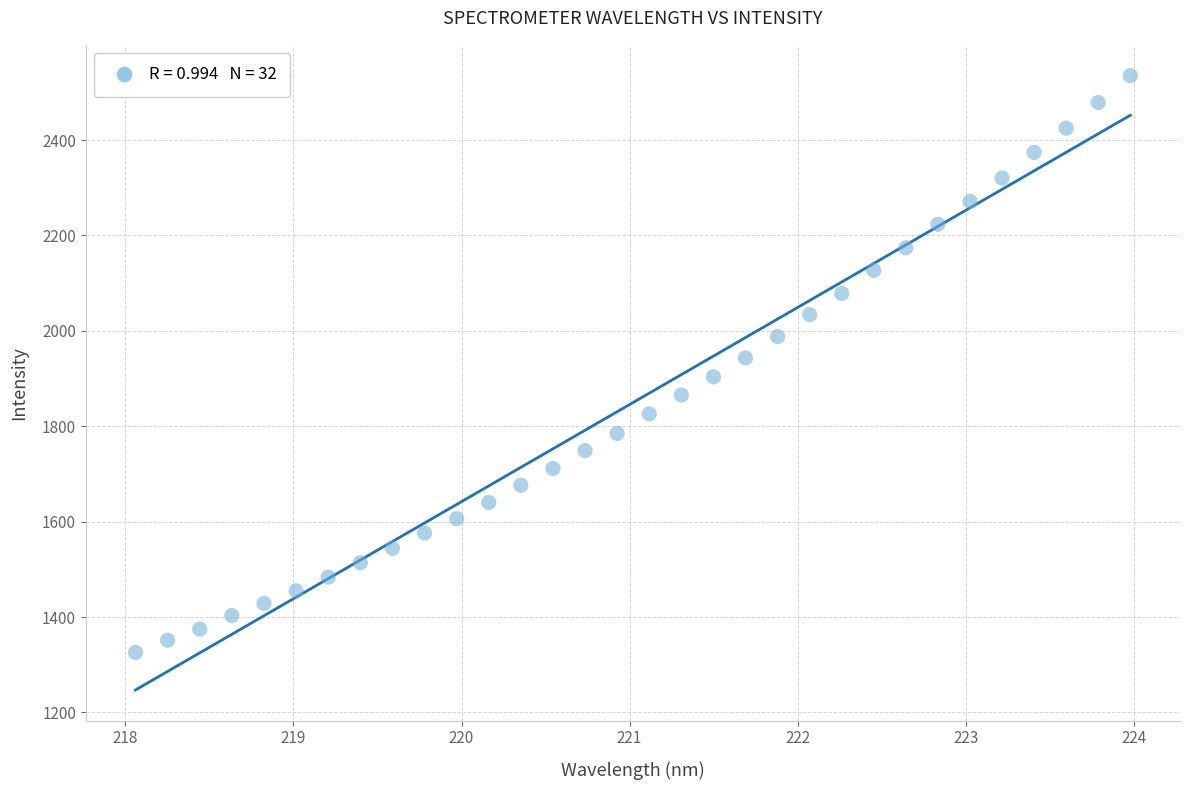

What is the range of X values (max minus min)?

5.9